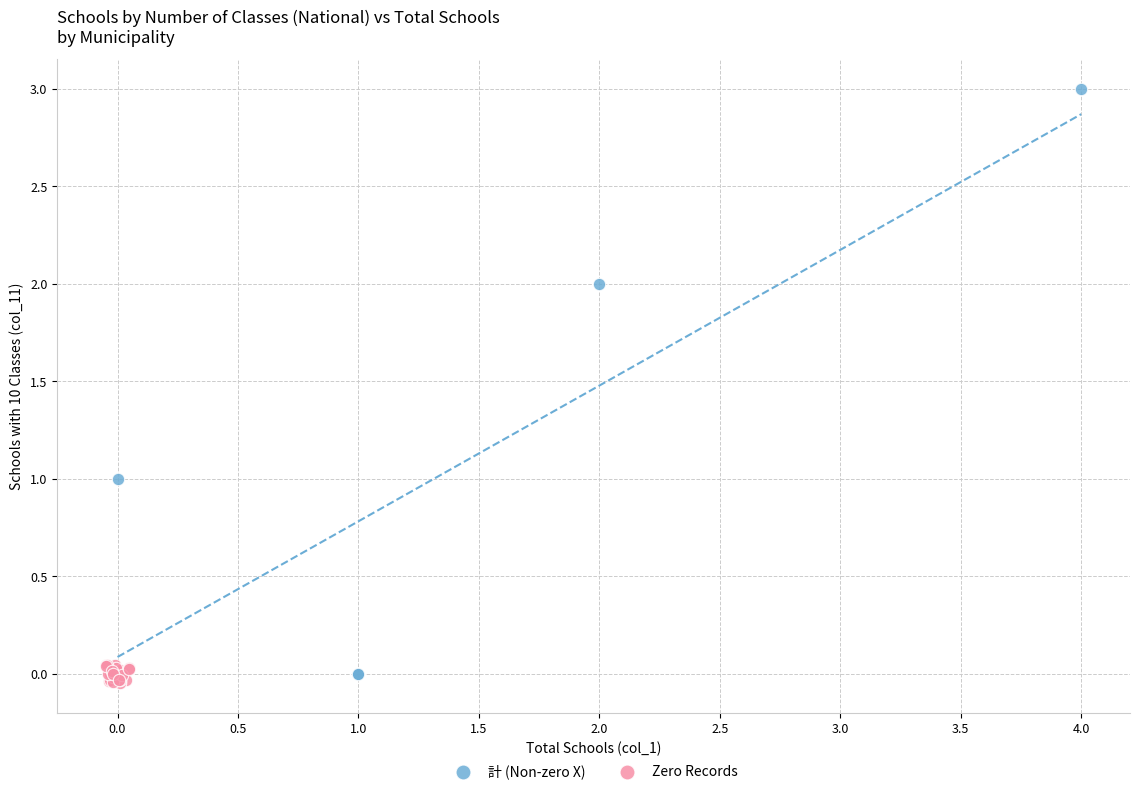

Which series has the largest Y range (max minus min)?

計 (Non-zero X)